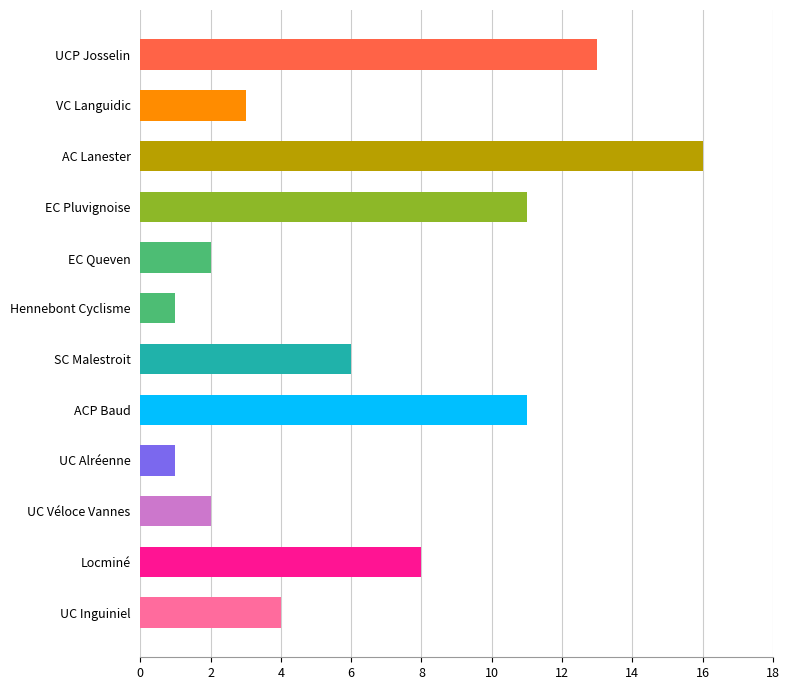

At which label is the value closest to 8?

Locminé